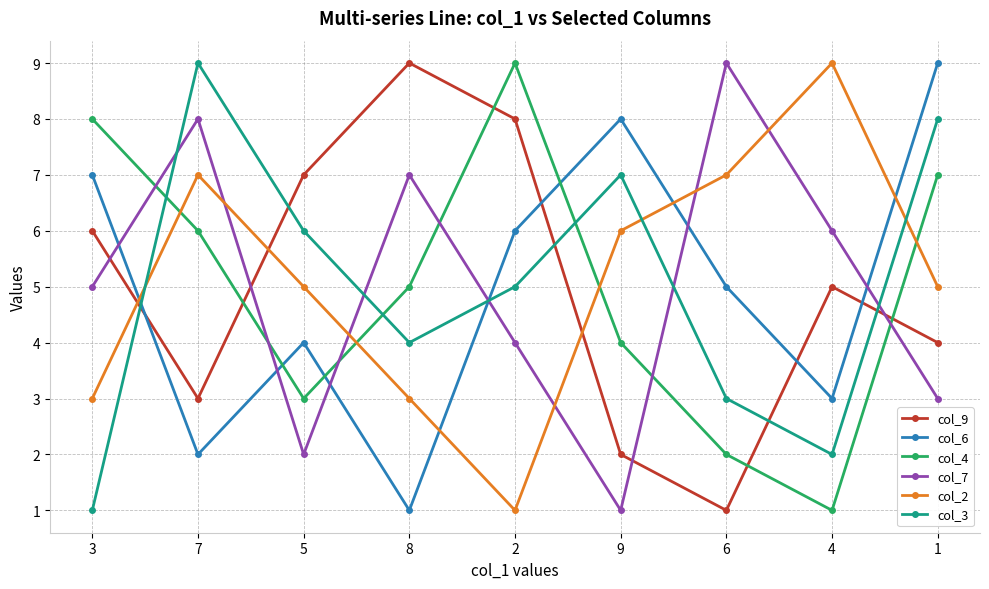

After their last crossing, which series has the higher values: col_2 or col_7?

col_2